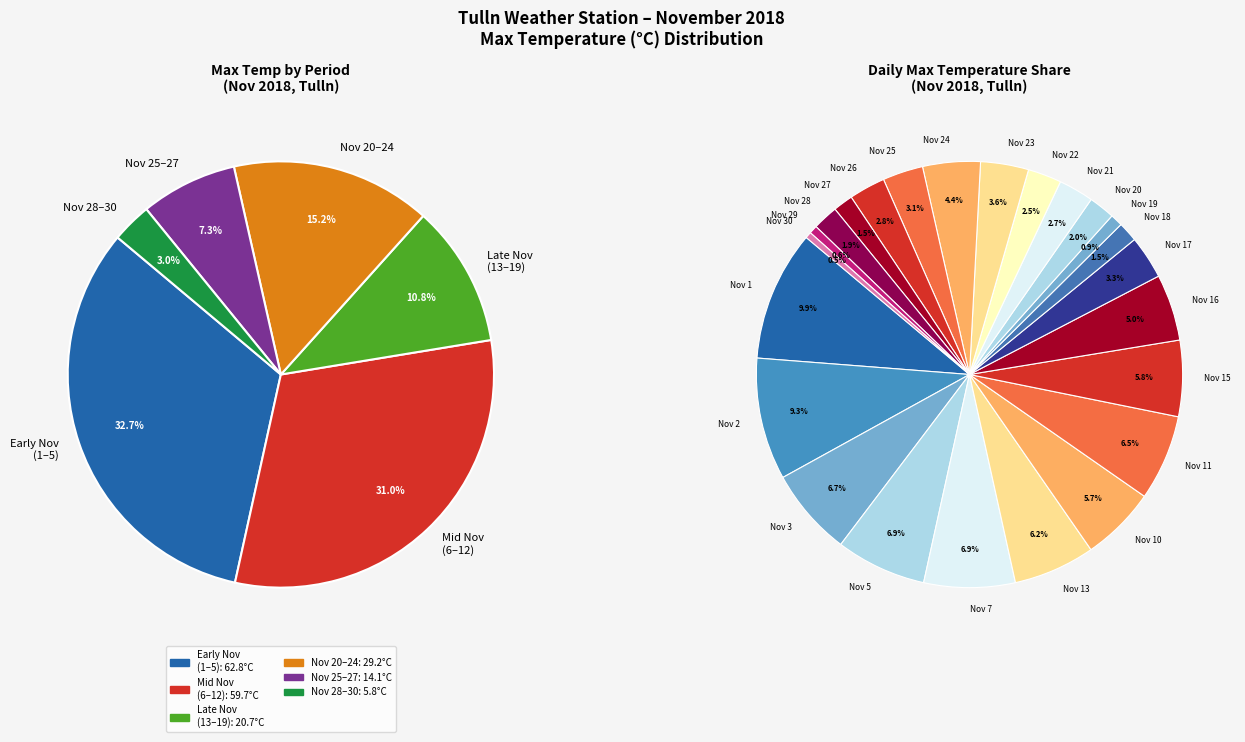

To the nearest percent, what is the difference between the largest and smallest slice percentages?

9%